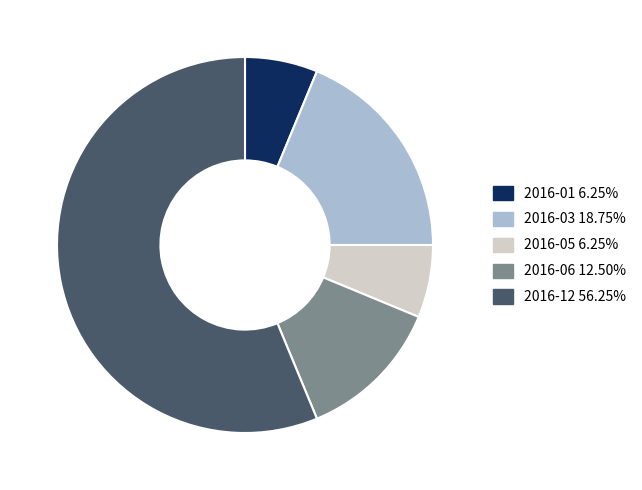

Combined, do 2016-05 6.25% and 2016-06 12.50% account for over 50%?

No